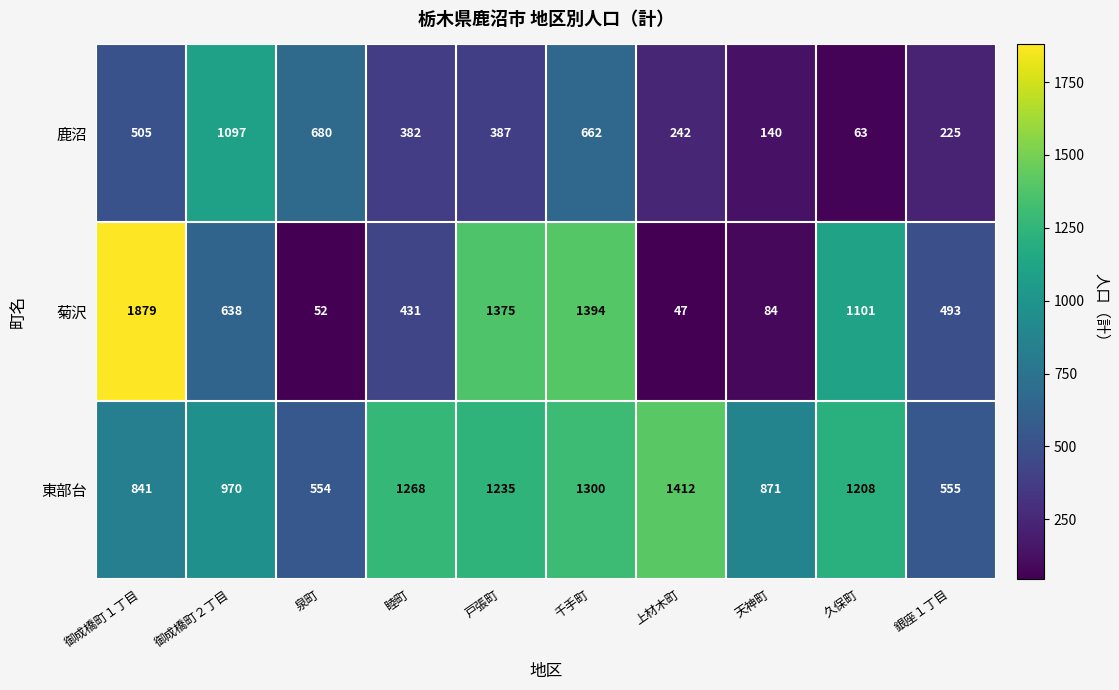

What is the total value across all series at 久保町?

2372